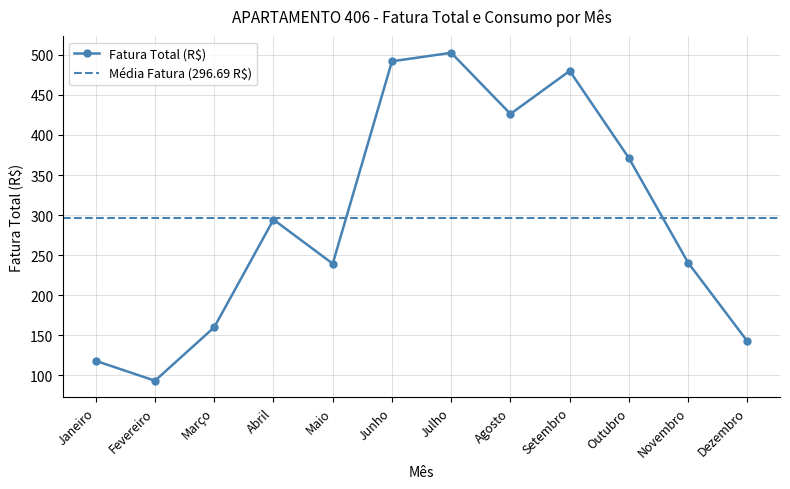

Rank the categories by value from lowest to highest.

Fevereiro, Janeiro, Dezembro, Março, Maio, Novembro, Abril, Outubro, Agosto, Setembro, Junho, Julho